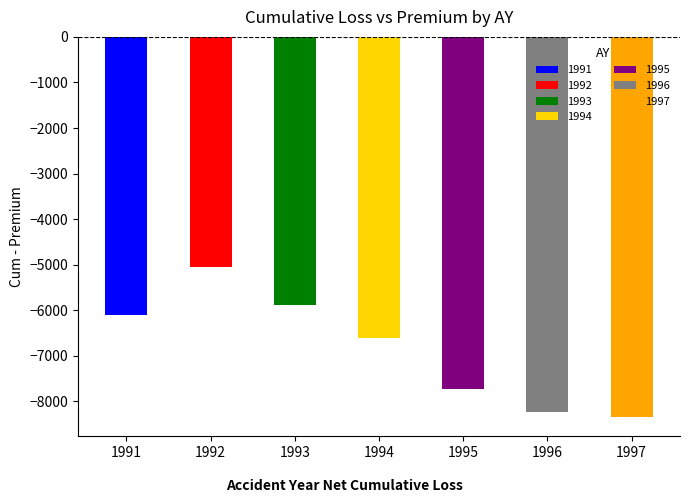

Does the chart contain any negative values?

No